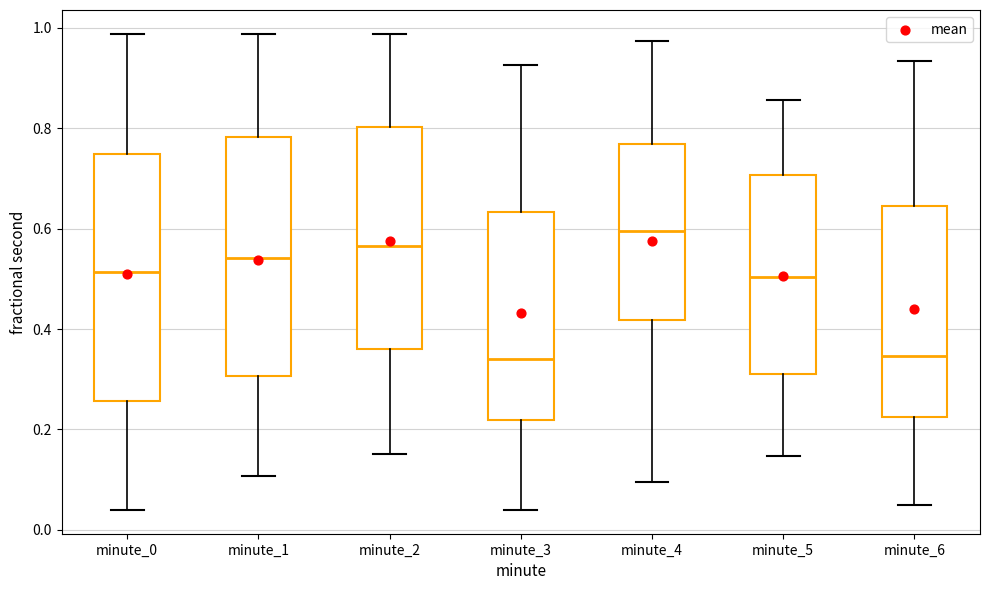

Reading left to right, read every box against the y-axis: the position of its median line, the range the box covers, and the ends of its whiskers. The values are not printed on the chart, so give them approximately, as read against the axis.

minute_0: median 0.52, box 0.26 to 0.74, whiskers 0.04 to 0.98
minute_1: median 0.54, box 0.30 to 0.78, whiskers 0.10 to 0.98
minute_2: median 0.56, box 0.36 to 0.80, whiskers 0.16 to 0.98
minute_3: median 0.34, box 0.22 to 0.64, whiskers 0.04 to 0.92
minute_4: median 0.60, box 0.42 to 0.76, whiskers 0.10 to 0.98
minute_5: median 0.50, box 0.32 to 0.70, whiskers 0.14 to 0.86
minute_6: median 0.34, box 0.22 to 0.64, whiskers 0.04 to 0.94